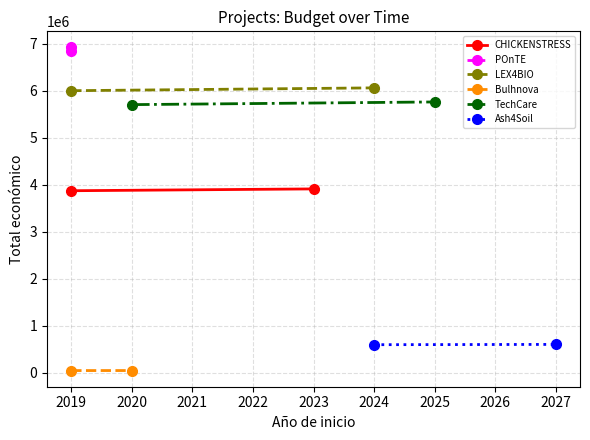

Between 2018 and 2019, which series saw the biggest shift?

POnTE